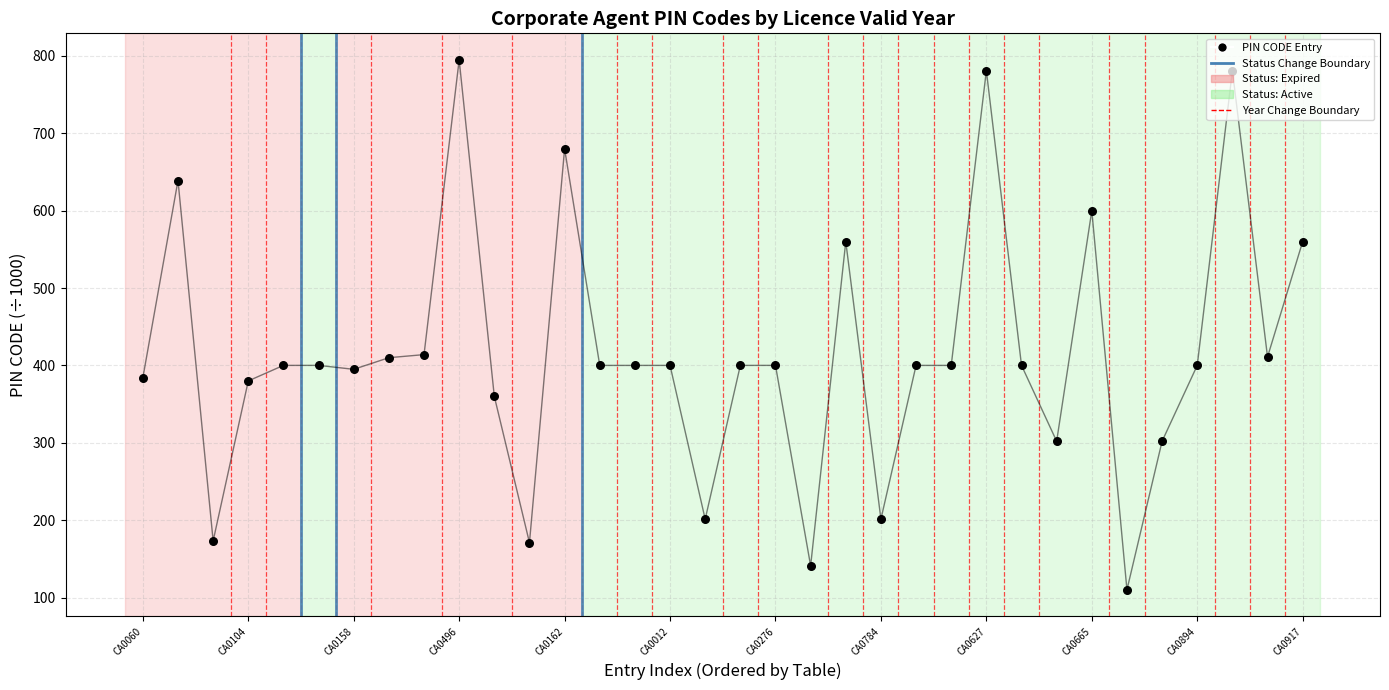

What is the change in value from CA0276 to 29?

-93.0